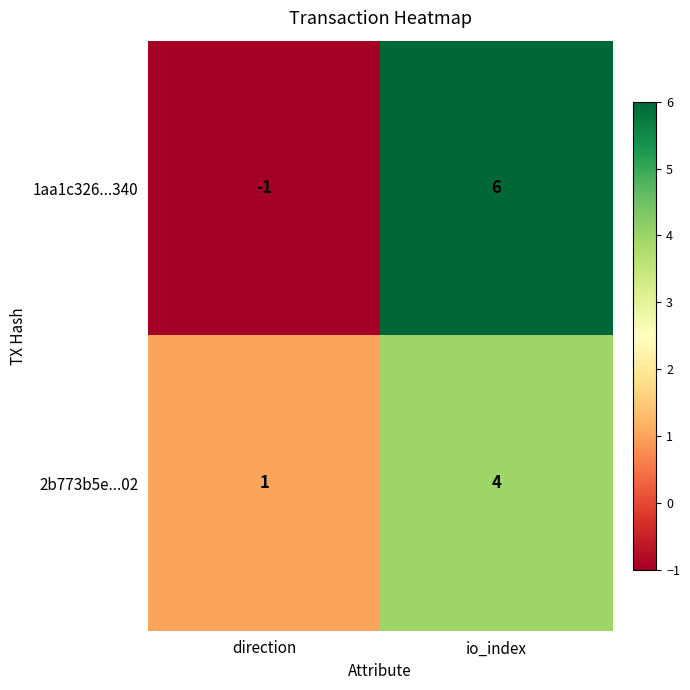

At io_index, list the series in order from smallest to largest.

2b773b5e...02, 1aa1c326...340